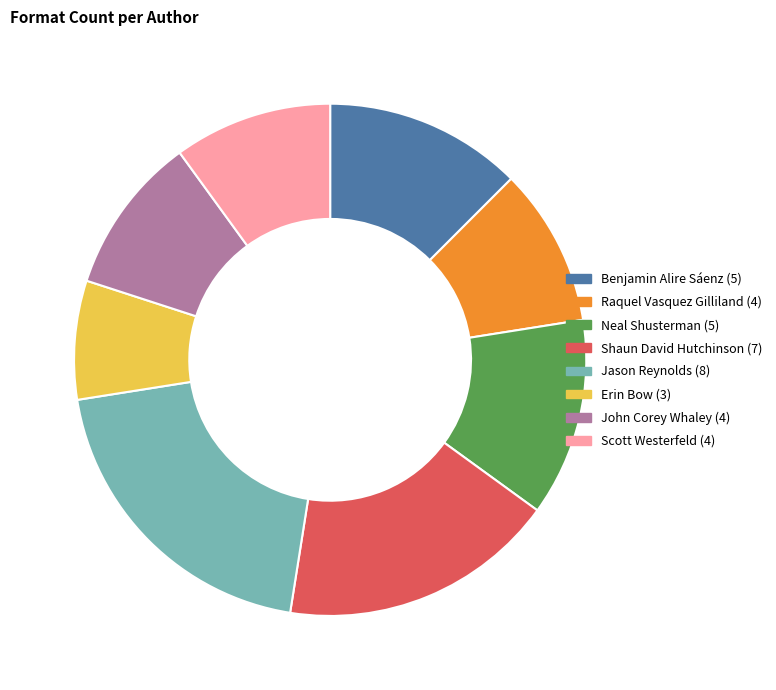

Does any single category account for the majority?

No